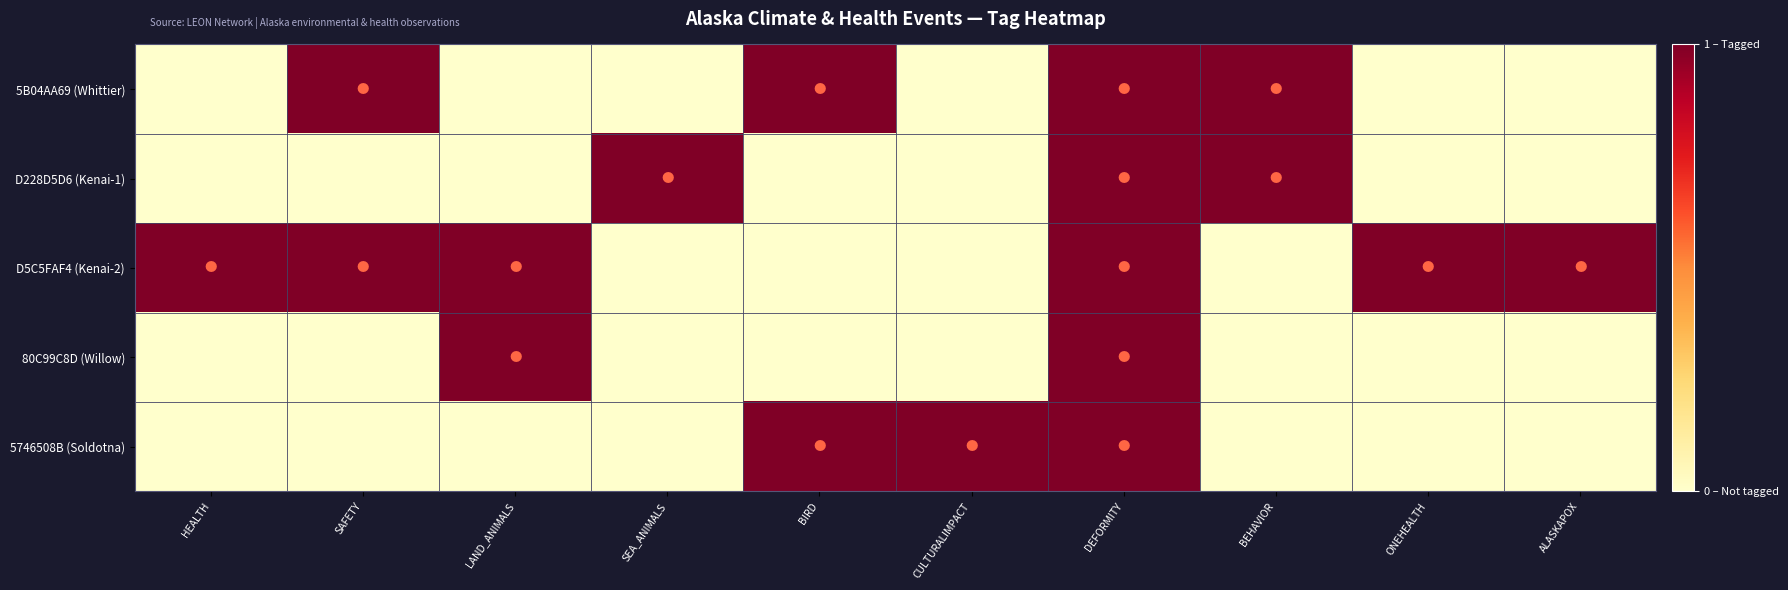

Reading left to right, list all the values displayed in this chart.

5B04AA69 (Whittier): HEALTH=0	SAFETY=1	LAND_ANIMALS=0	SEA_ANIMALS=0	BIRD=1	CULTURALIMPACT=0	DEFORMITY=1	BEHAVIOR=1	ONEHEALTH=0	ALASKAPOX=0
D228D5D6 (Kenai-1): HEALTH=0	SAFETY=0	LAND_ANIMALS=0	SEA_ANIMALS=1	BIRD=0	CULTURALIMPACT=0	DEFORMITY=1	BEHAVIOR=1	ONEHEALTH=0	ALASKAPOX=0
D5C5FAF4 (Kenai-2): HEALTH=1	SAFETY=1	LAND_ANIMALS=1	SEA_ANIMALS=0	BIRD=0	CULTURALIMPACT=0	DEFORMITY=1	BEHAVIOR=0	ONEHEALTH=1	ALASKAPOX=1
80C99C8D (Willow): HEALTH=0	SAFETY=0	LAND_ANIMALS=1	SEA_ANIMALS=0	BIRD=0	CULTURALIMPACT=0	DEFORMITY=1	BEHAVIOR=0	ONEHEALTH=0	ALASKAPOX=0
5746508B (Soldotna): HEALTH=0	SAFETY=0	LAND_ANIMALS=0	SEA_ANIMALS=0	BIRD=1	CULTURALIMPACT=1	DEFORMITY=1	BEHAVIOR=0	ONEHEALTH=0	ALASKAPOX=0